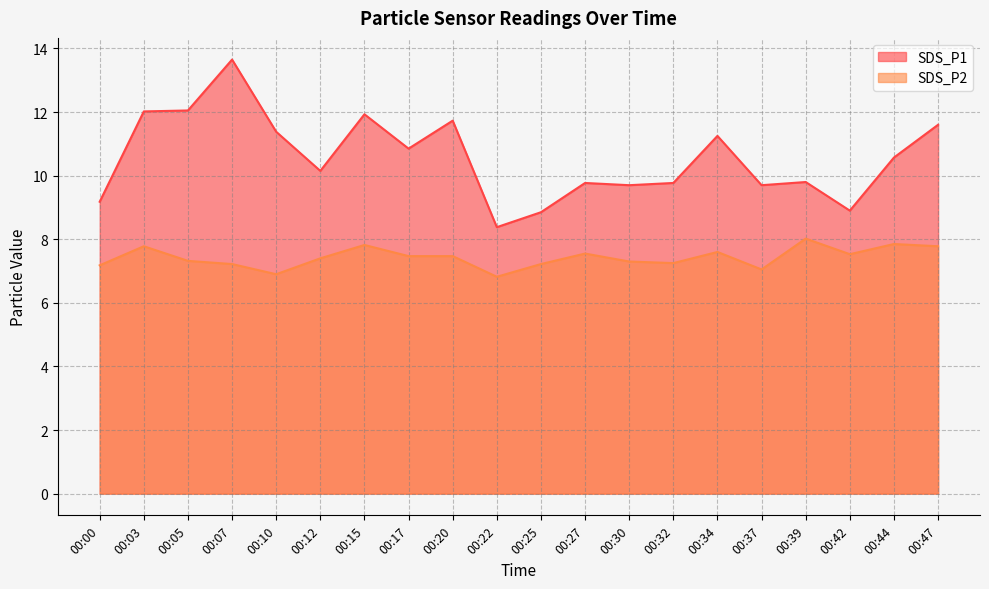

True or false: SDS_P1 has a value of 8.4 at 00:22.

True